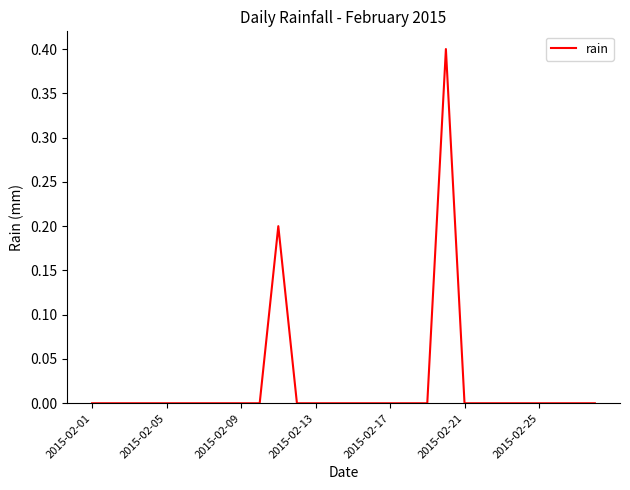

What is the maximum value shown in the chart?

0.4